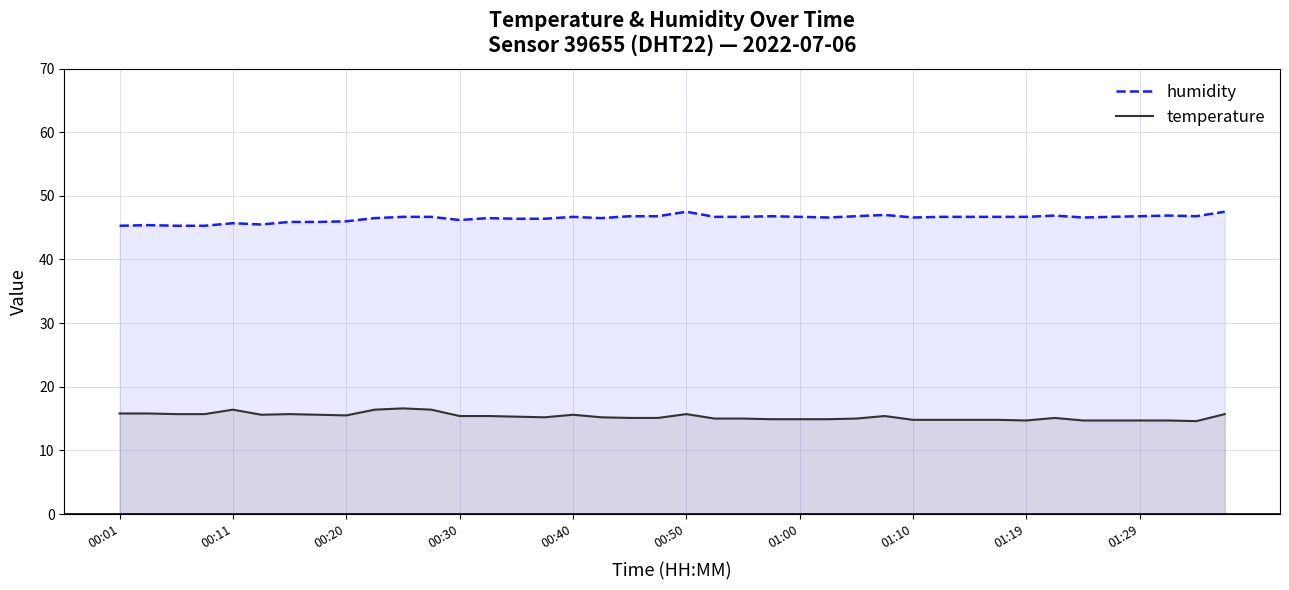

How many lines are shown in the chart?

2